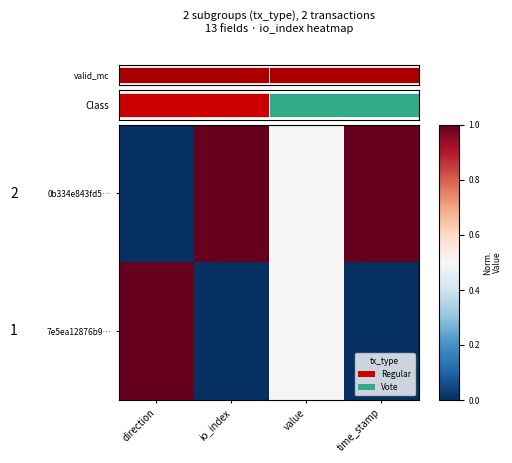

What is the average value of the 7e5ea12876b9… series?

0.4